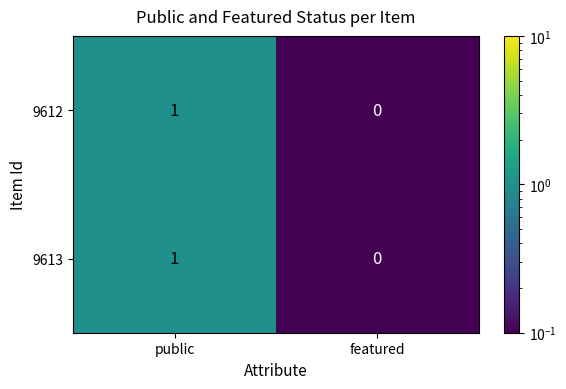

Which label corresponds to the largest value in the chart?

public